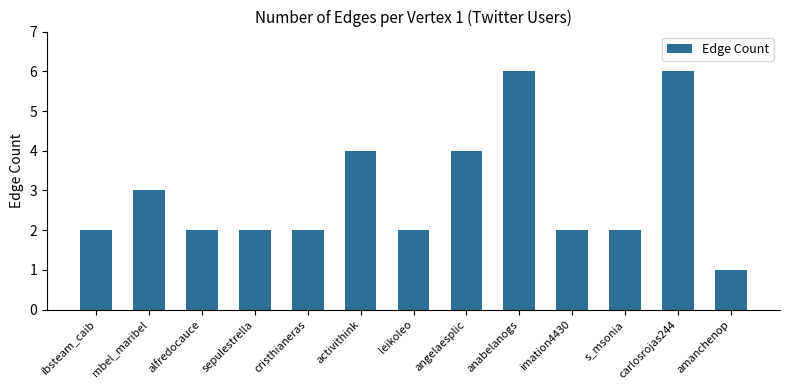

True or false: the data shows 3 at cristhianeras.

False